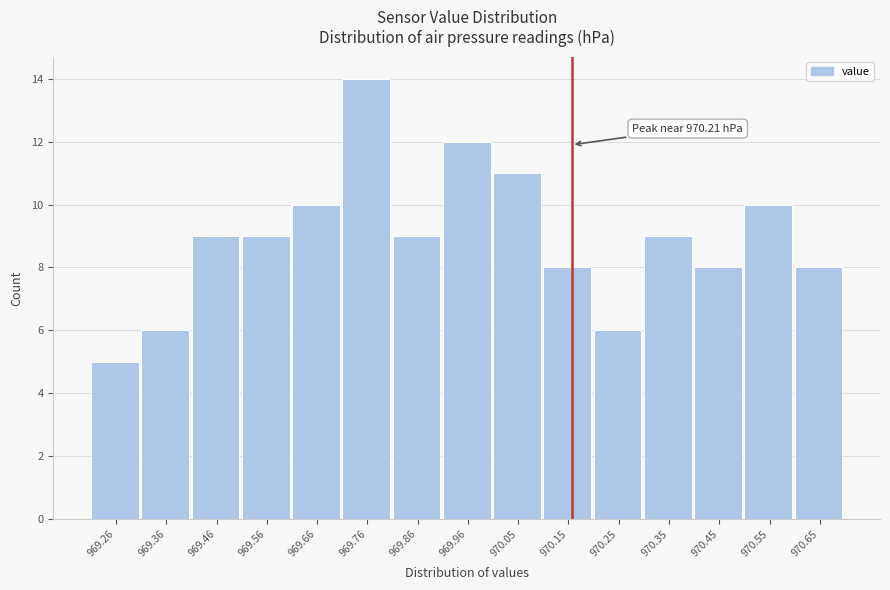

Reading left to right, transcribe all the data shown in this chart.

5	6	9	9	10	14	9	12	11	8	6	9	8	10	8